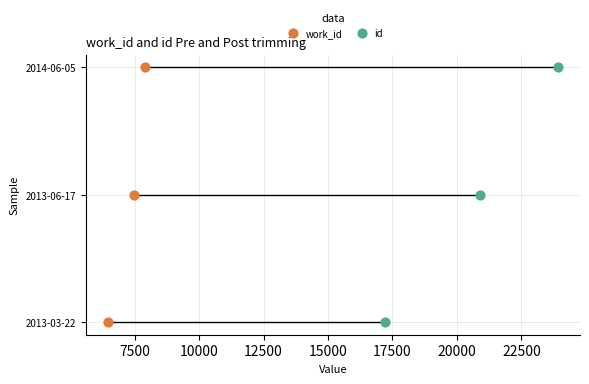

What are all the series names shown in the legend?

work_id, id